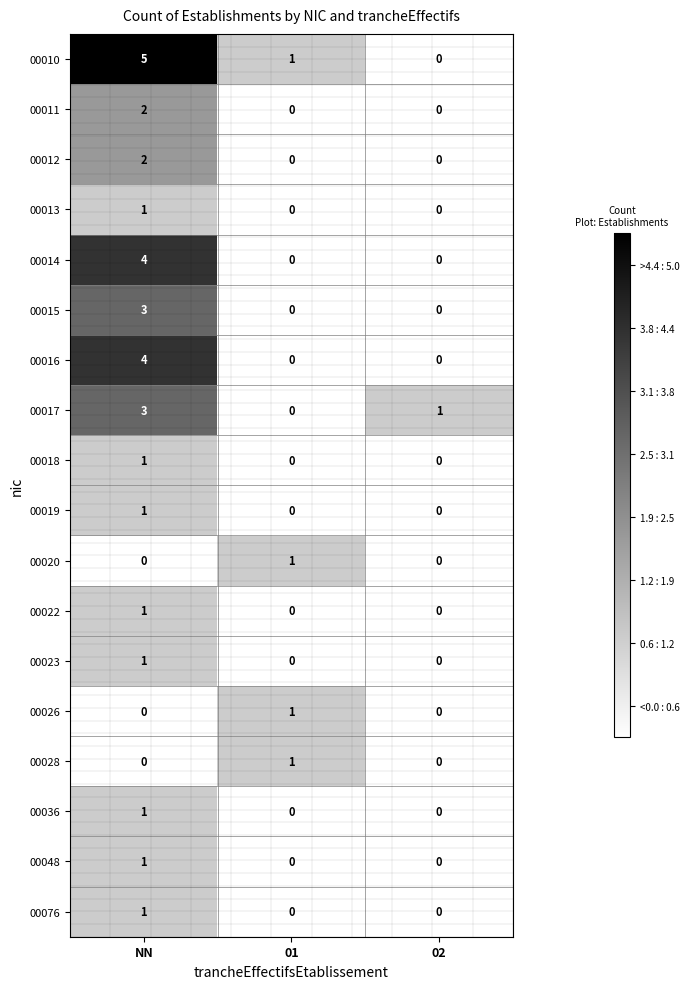

Which series has the largest range (max minus min)?

00010